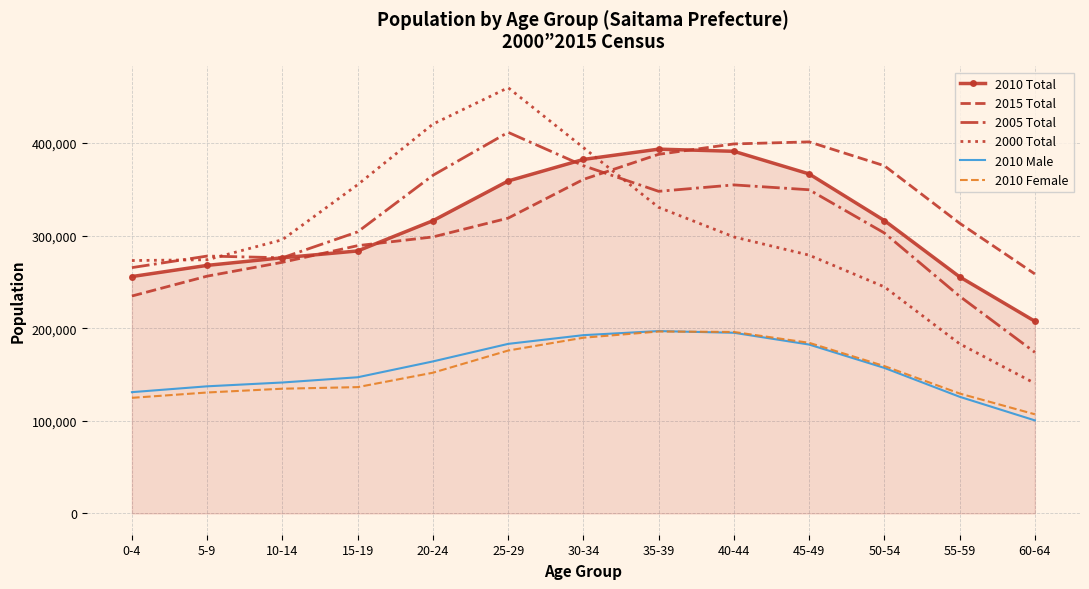

The value of 2005 Total at 5-9 is 72388. True or false?

False